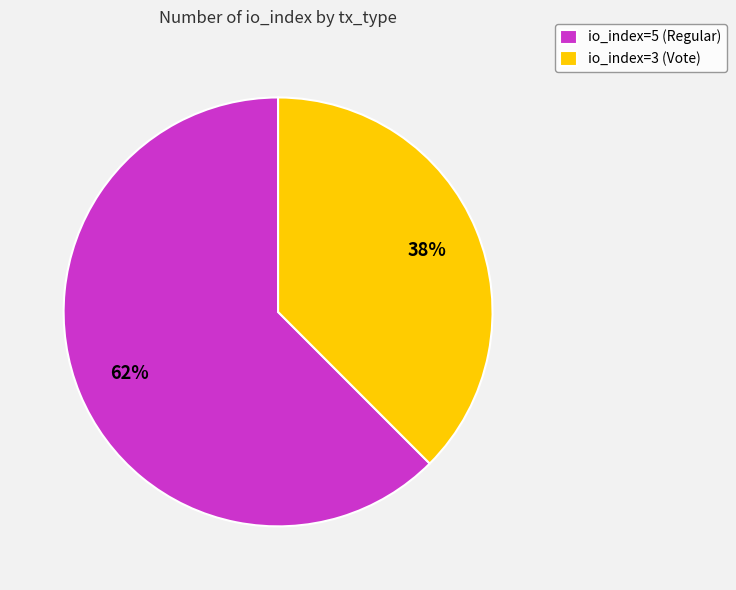

Do io_index=5 (Regular) and io_index=3 (Vote) together represent more than half of the pie?

Yes